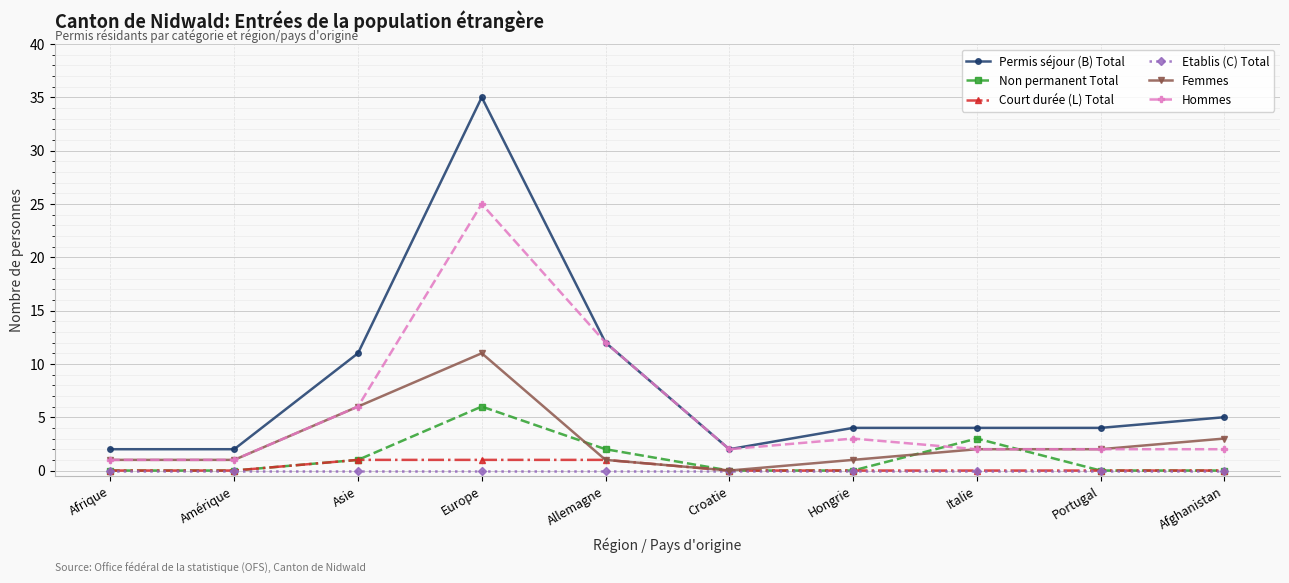

At how many categories does at least one series exceed 6?

3